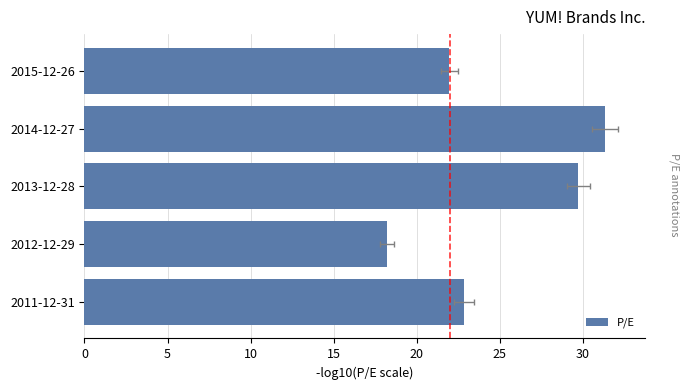

Is it true that the value at 2011-12-31 is 5.5?

False